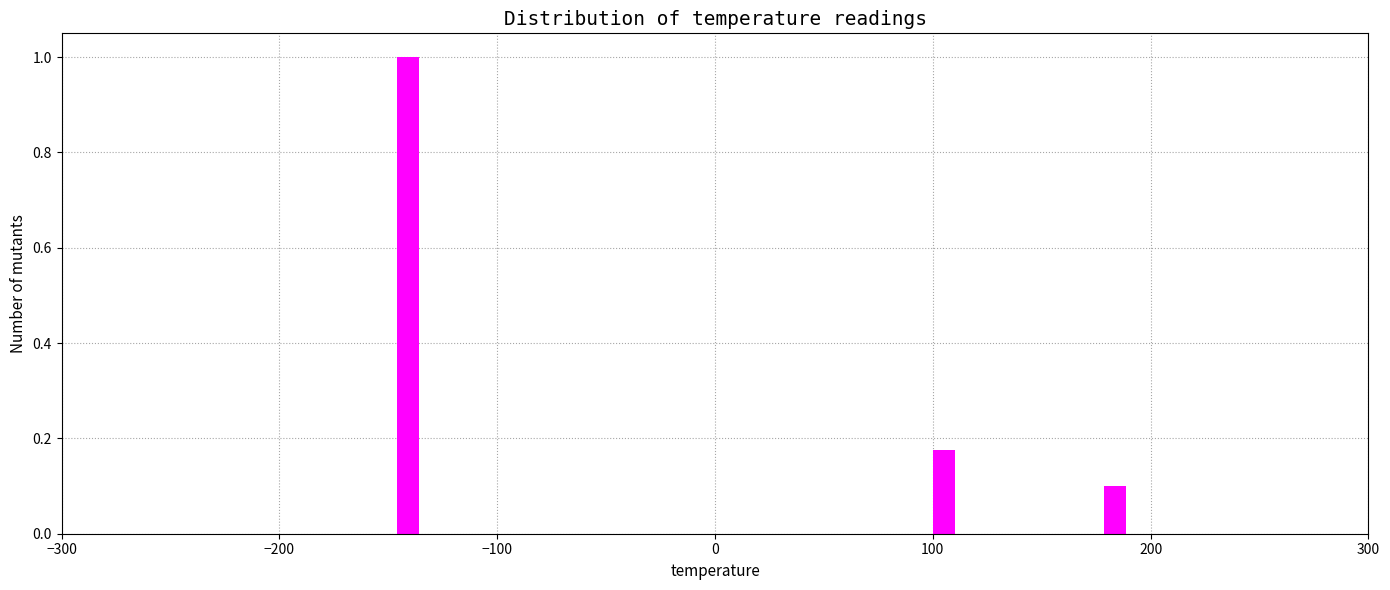

Around what value on the x-axis is the tallest bar? Give the approximate position of its centre, as read against the axis.

-140